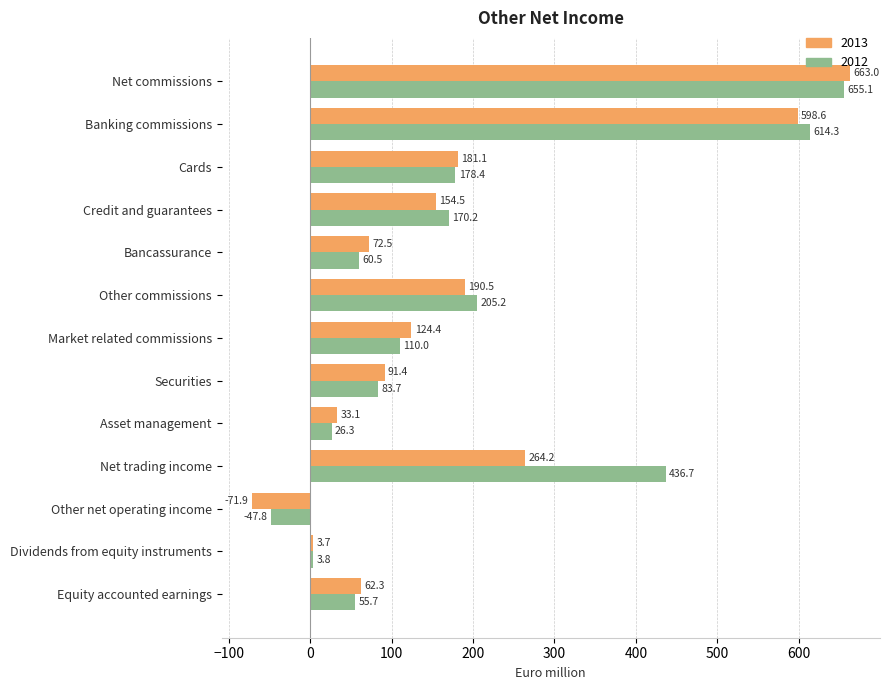

Is it true that 2013 equals 33.1 at Asset management?

True